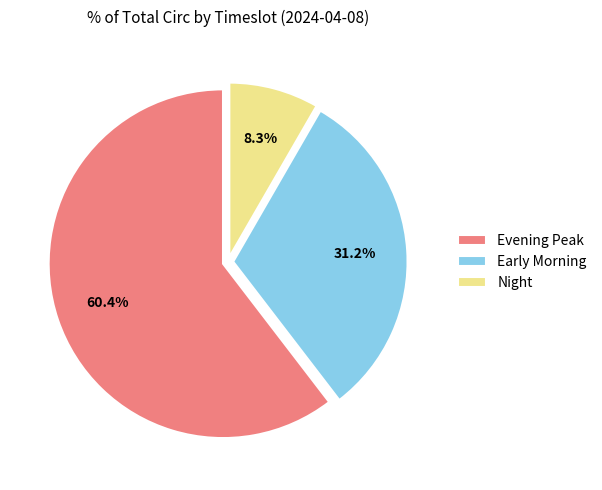

Which has a higher value, Evening Peak or Night?

Evening Peak